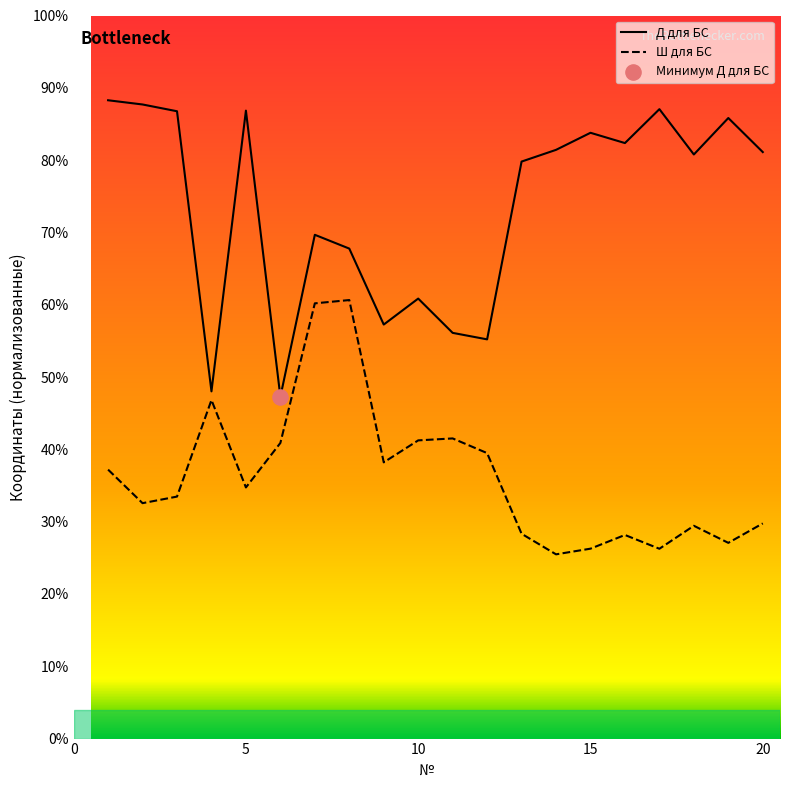

Which series has the largest total across all categories?

Д для БС